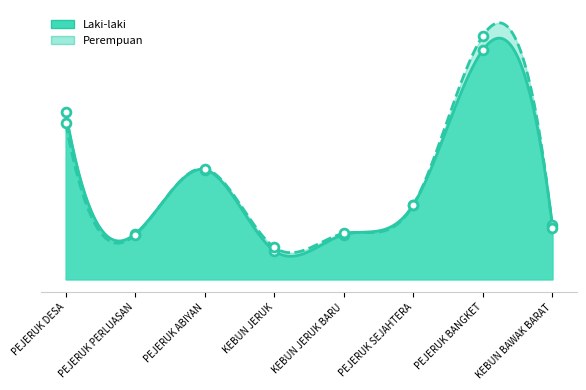

Is the value of Perempuan at KEBUN JERUK greater than the value of Laki-laki at PEJERUK DESA?

No